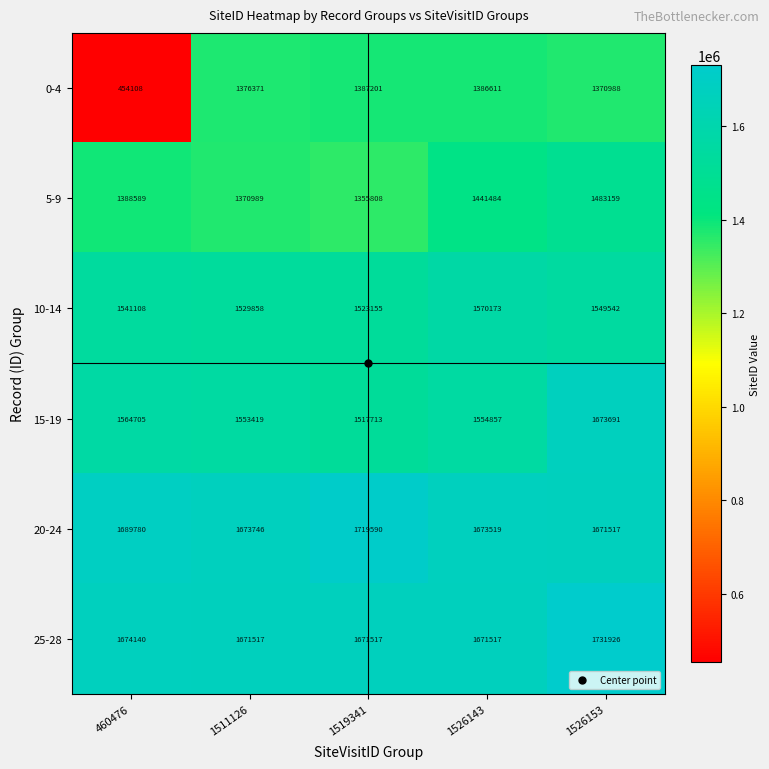

Where is 0-4 nearest to the value 920654?

1526153